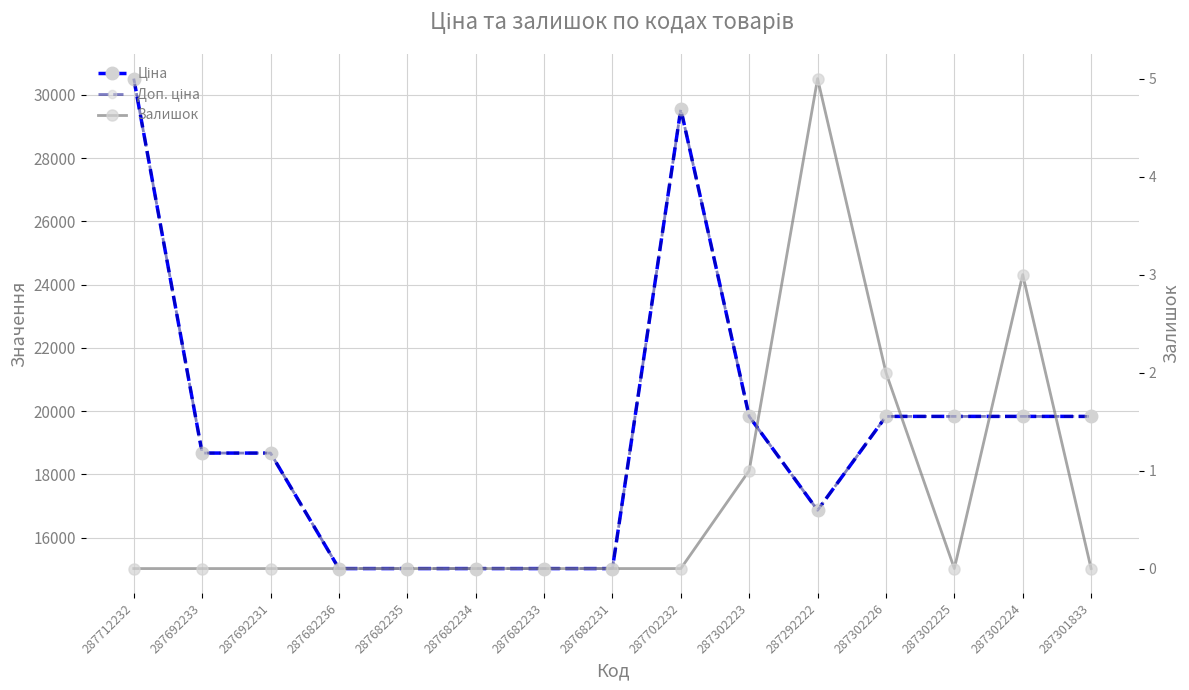

Reading left to right, transcribe all the data shown in this chart.

Ціна: 30512.3	18671.5	18671.5	15019.2	15019.2	15019.2	15019.2	15019.2	29548.9	19831.1	16863.2	19831.1	19831.1	19831.1	19831.1
Доп. ціна: 30512.3	18671.5	18671.5	15019.2	15019.2	15019.2	15019.2	15019.2	29548.9	19831.1	16863.2	19831.1	19831.1	19831.1	19831.1
Залишок: 0.0	0.0	0.0	0.0	0.0	0.0	0.0	0.0	0.0	1.0	5.0	2.0	0.0	3.0	0.0